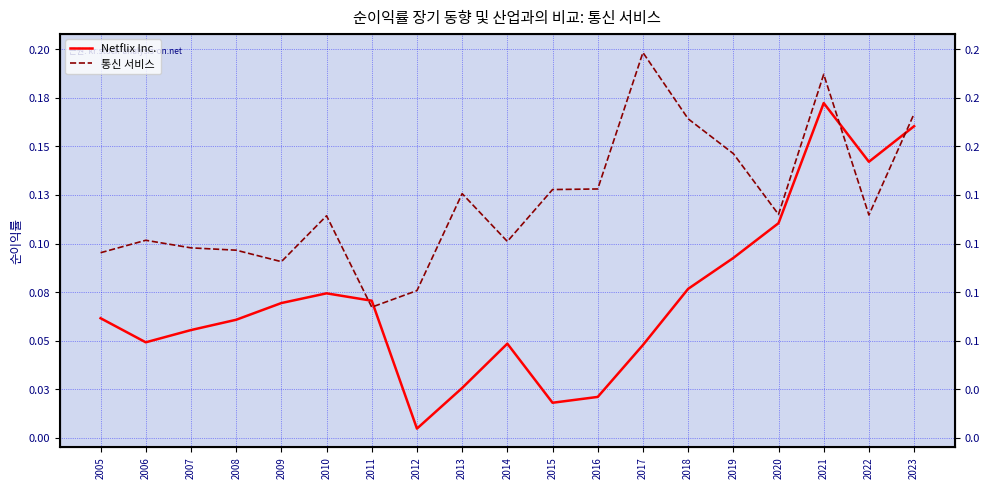

List the labels in order of Netflix Inc. value, smallest first.

2012, 2015, 2016, 2013, 2017, 2014, 2006, 2007, 2008, 2005, 2009, 2011, 2010, 2018, 2019, 2020, 2022, 2023, 2021